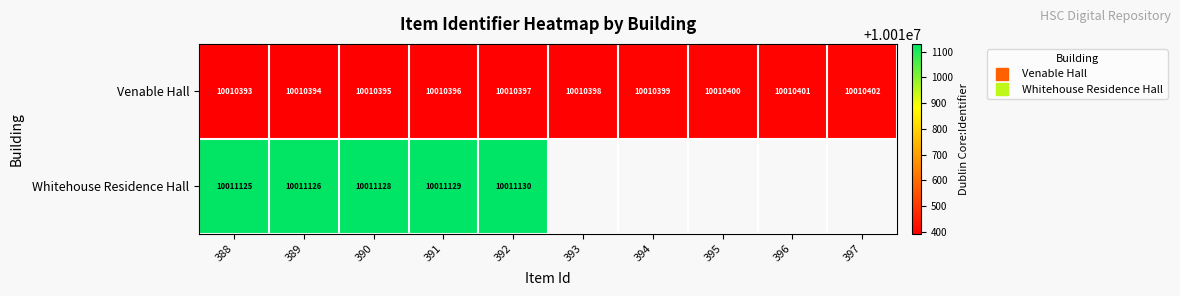

Which label corresponds to the largest value in the chart?

392